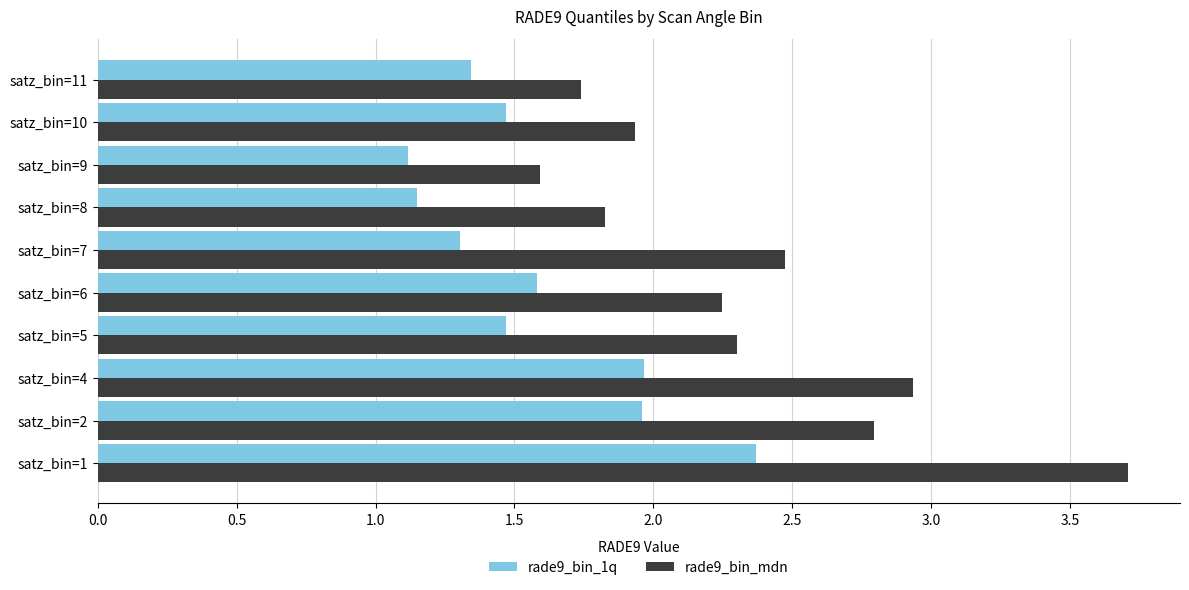

Which series has the widest spread of values?

rade9_bin_mdn